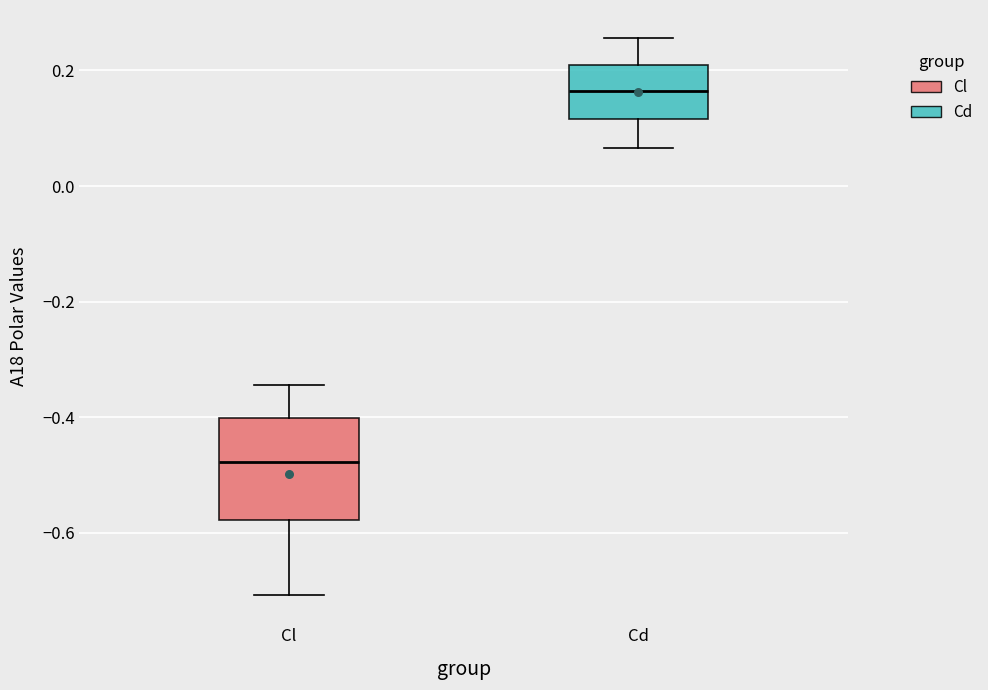

Reading left to right, transcribe this box plot: for each box, give where its median line is, the range the box spans, and where its two whiskers end, as read against the y-axis. The values are not printed on the chart, so give them approximately, as read against the axis.

Cl: median -0.48, box -0.58 to -0.40, whiskers -0.70 to -0.34
Cd: median 0.16, box 0.12 to 0.20, whiskers 0.06 to 0.26